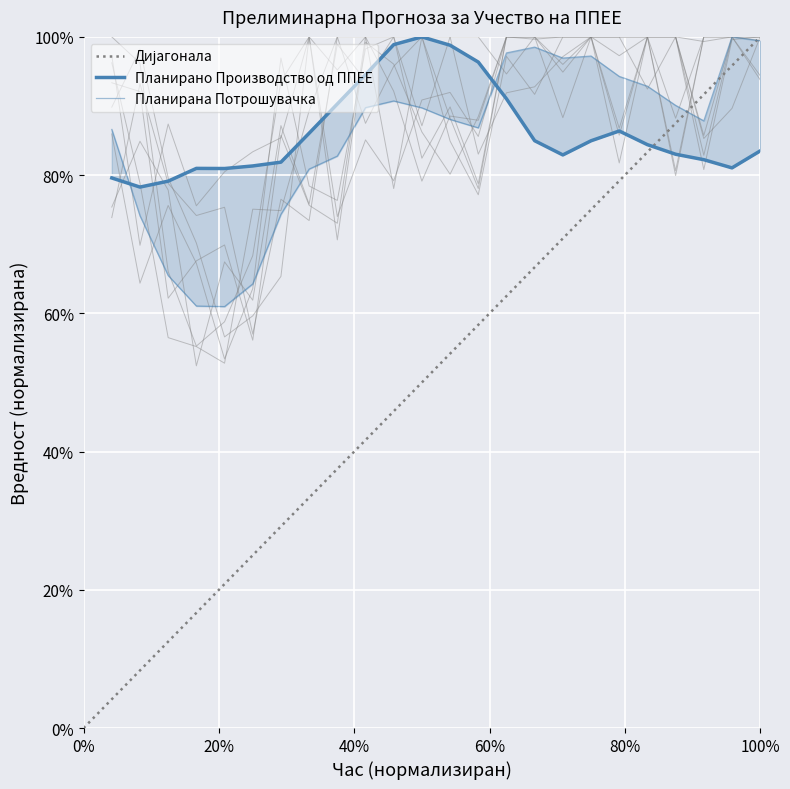

What is the minimum value for Планирана Потрошувачка?

0.6